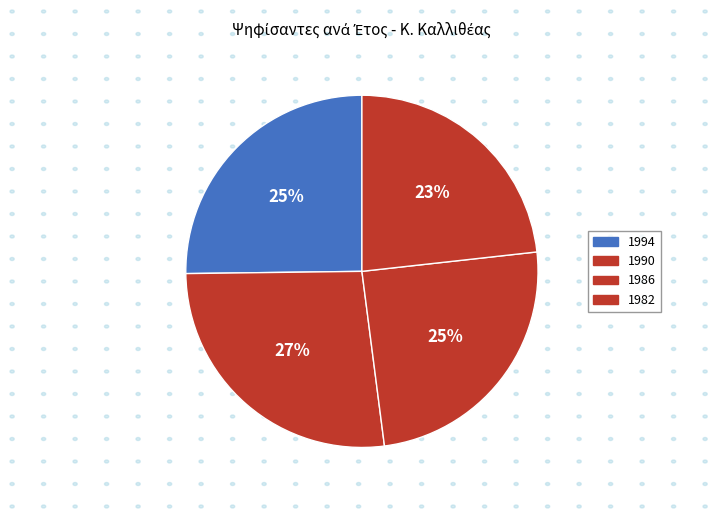

Is there a majority slice in this chart?

No